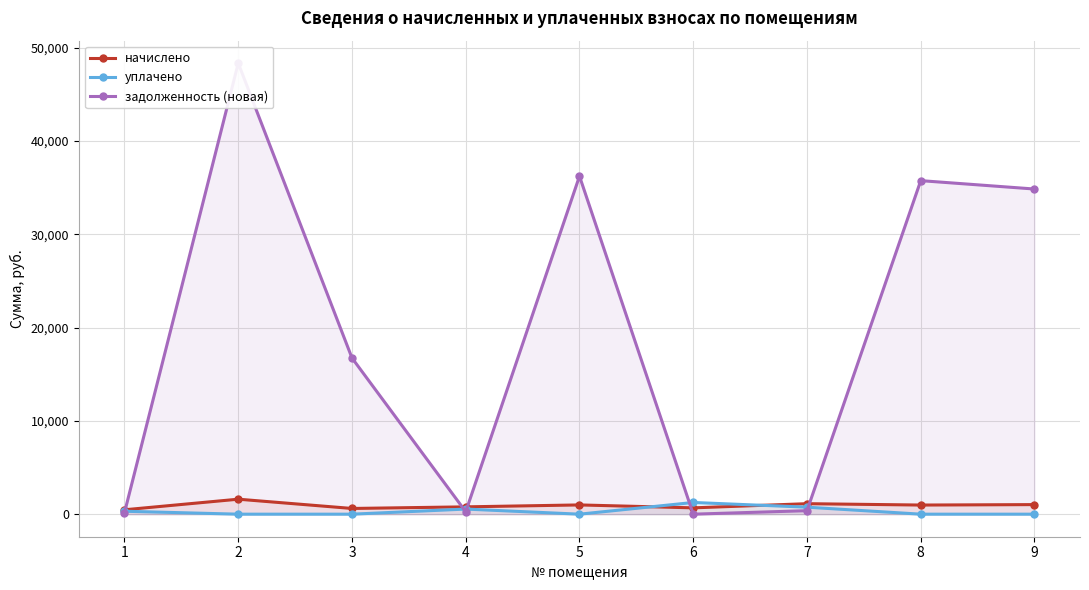

How many interior local peaks does the задолженность (новая) series have?

3